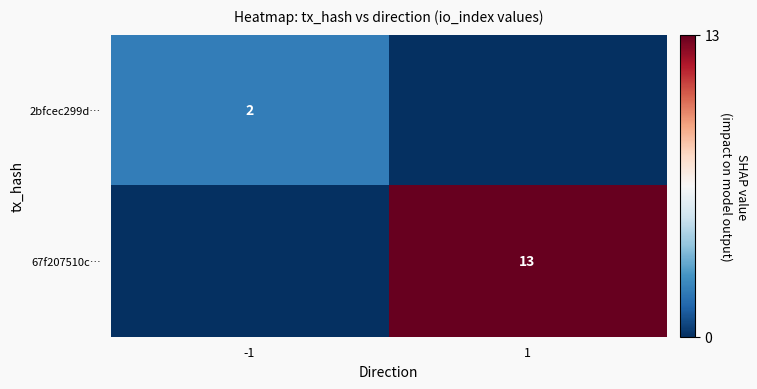

Is the value of 2bfcec299d… at -1 greater than the value of 67f207510c… at 1?

No